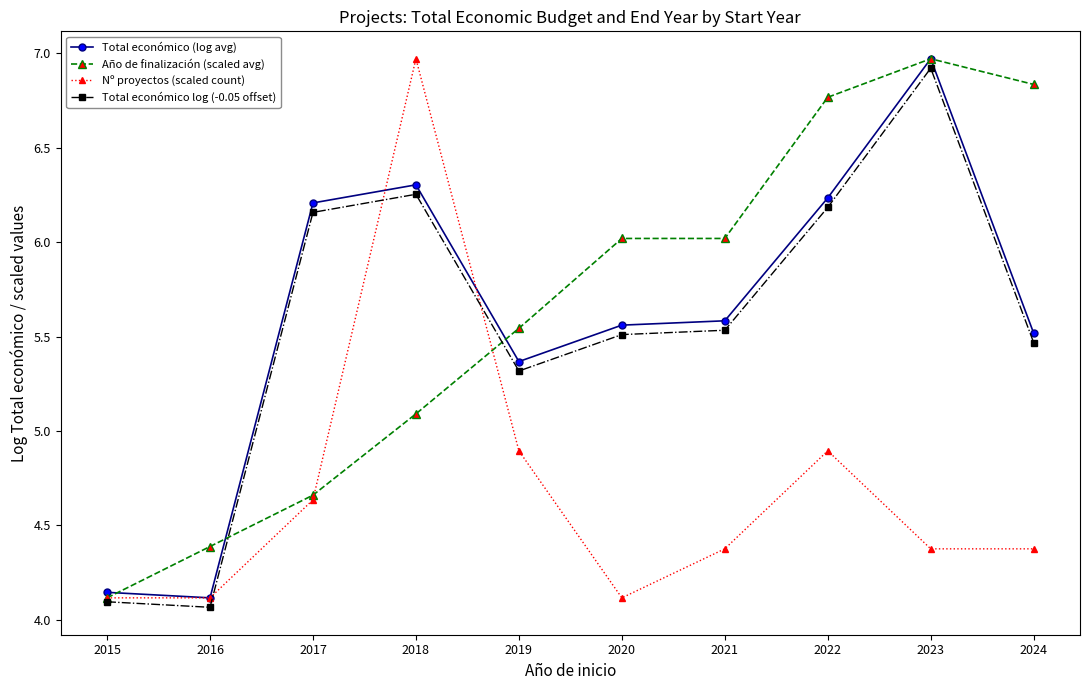

What is the highest value of the Año de finalización (scaled avg) series?

7.0